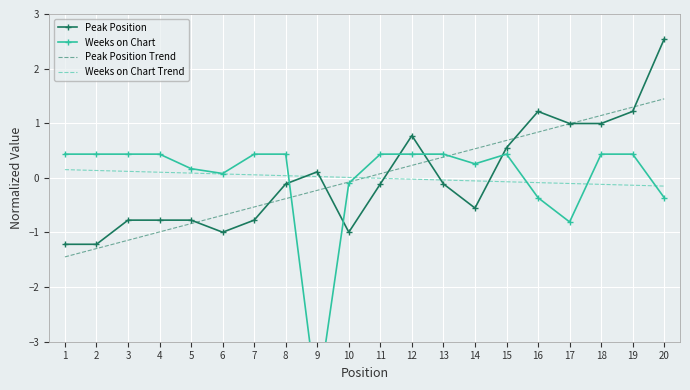

At which label does Weeks on Chart Trend first exceed 0?

1